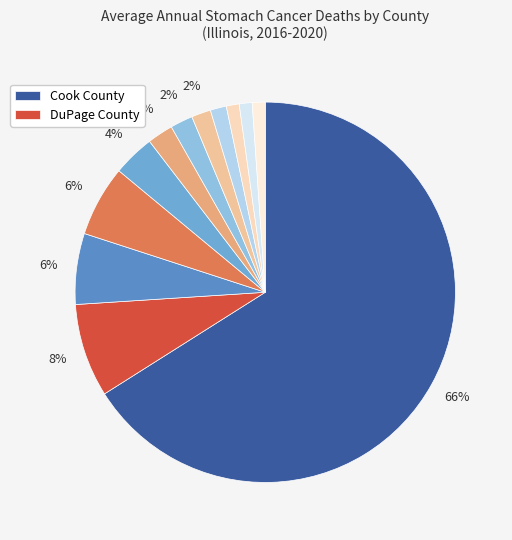

To the nearest percent, what is the difference between the largest and smallest slice percentages?

65%